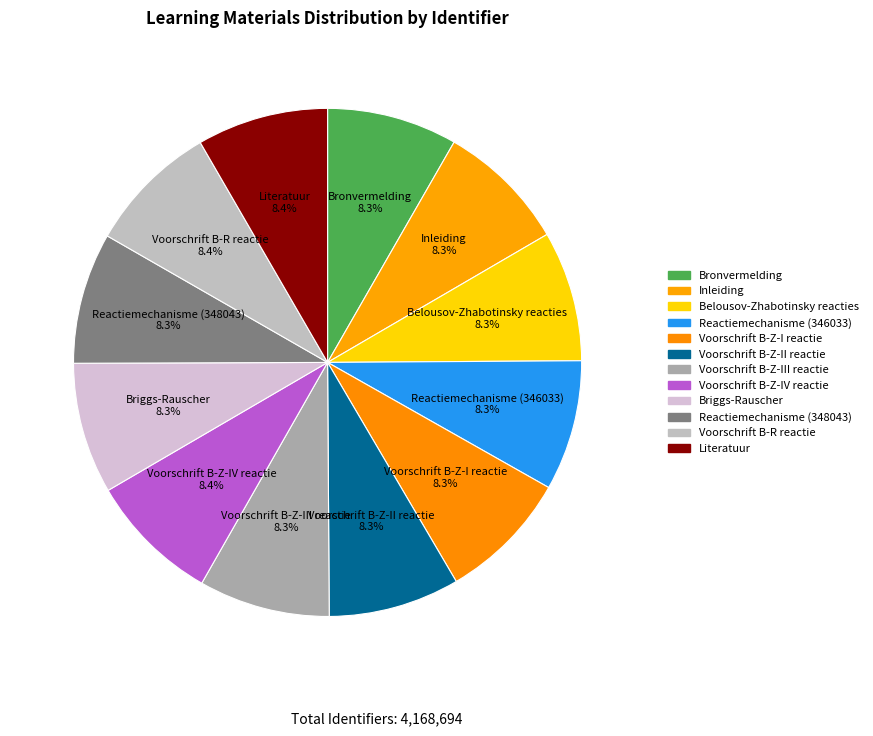

What percentage is the Voorschrift B-R reactie slice, to the nearest percent?

8%